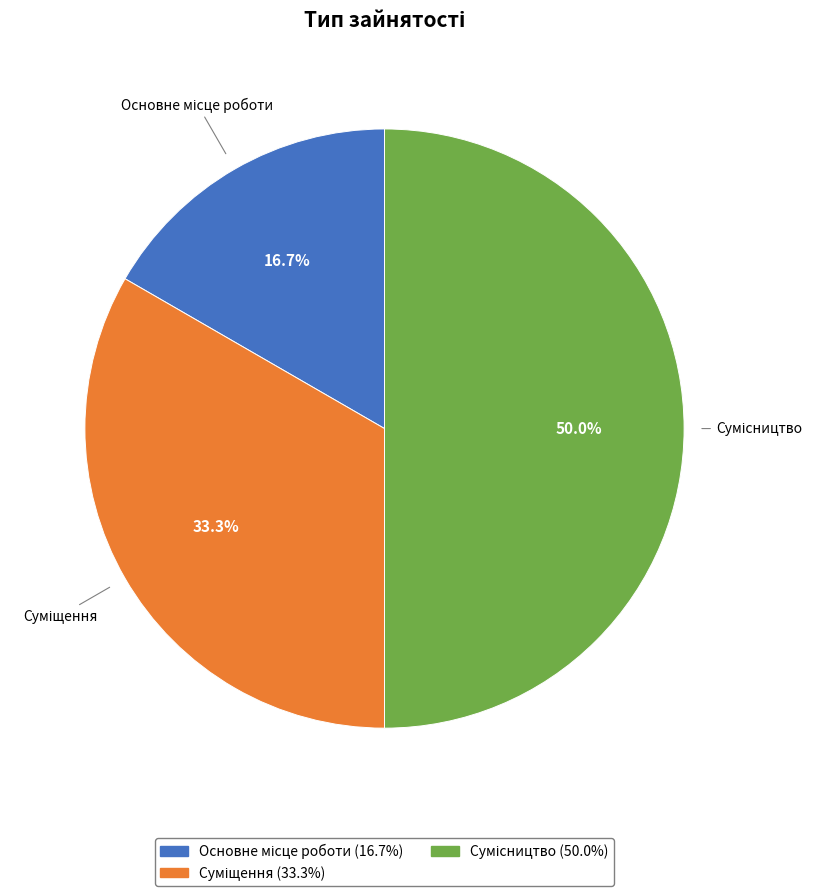

How many segments does this pie chart have?

3